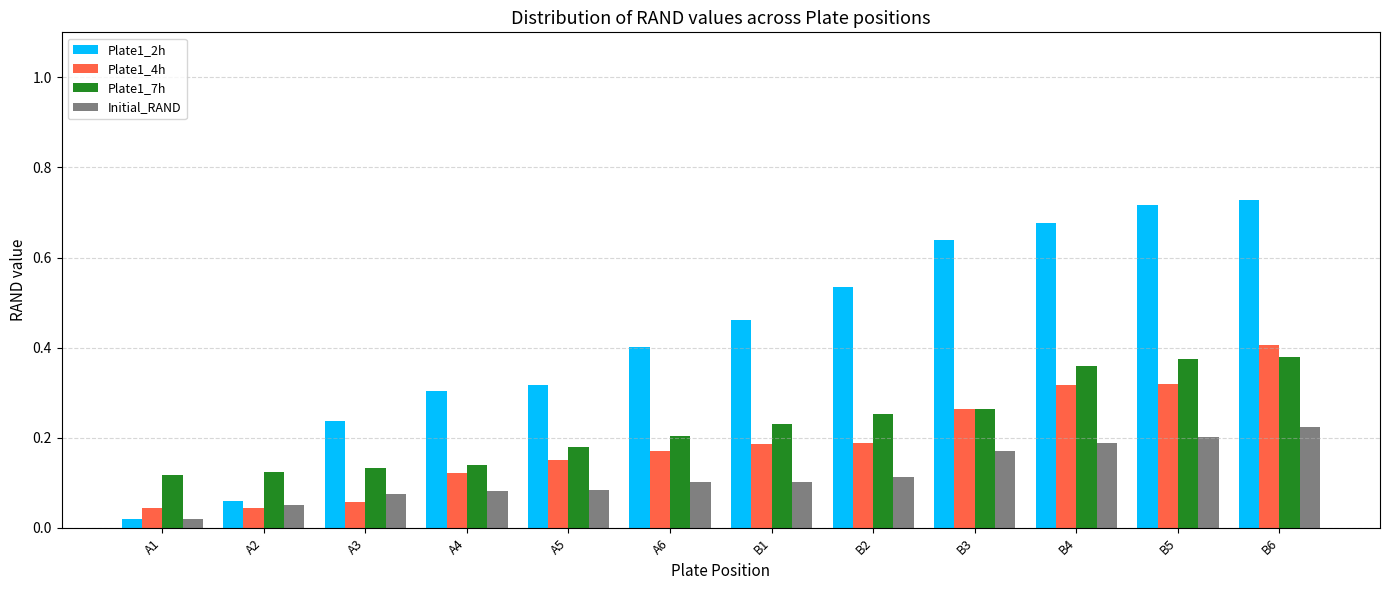

At which label does Initial_RAND reach its peak?

B6